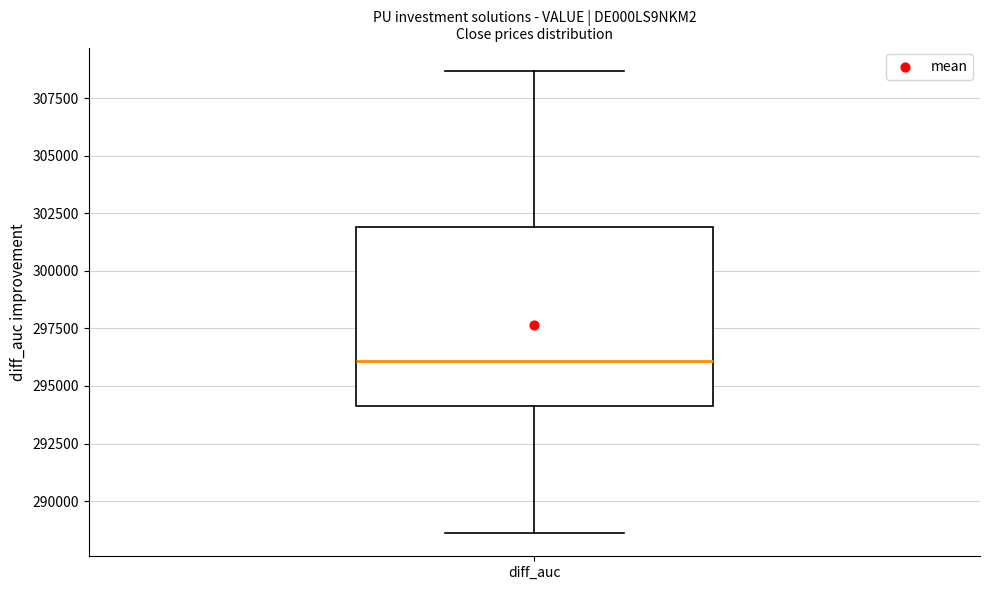

Read this box plot against the y-axis: the position of the median line, the range covered by the box, and the ends of both whiskers. The values are not printed on the chart, so give them approximately, as read against the axis.

median 296000, box 294000 to 302000, whiskers 288500 to 308500